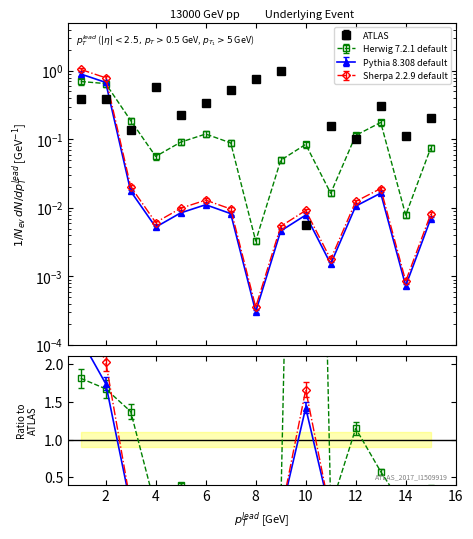

What is the difference between the maximum and minimum values in the Pythia 8.308 default series?

0.9